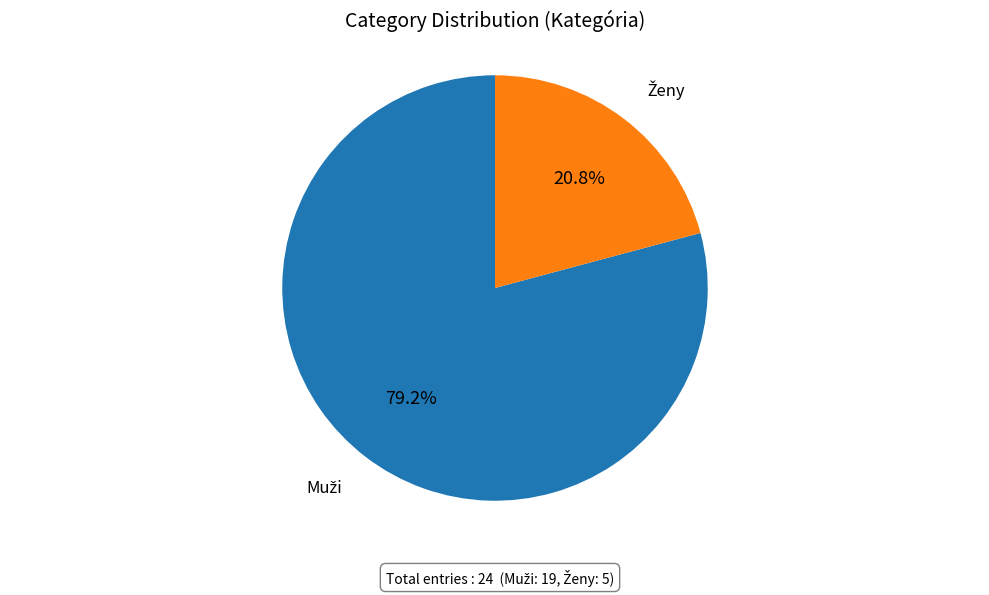

How many segments does this pie chart have?

2